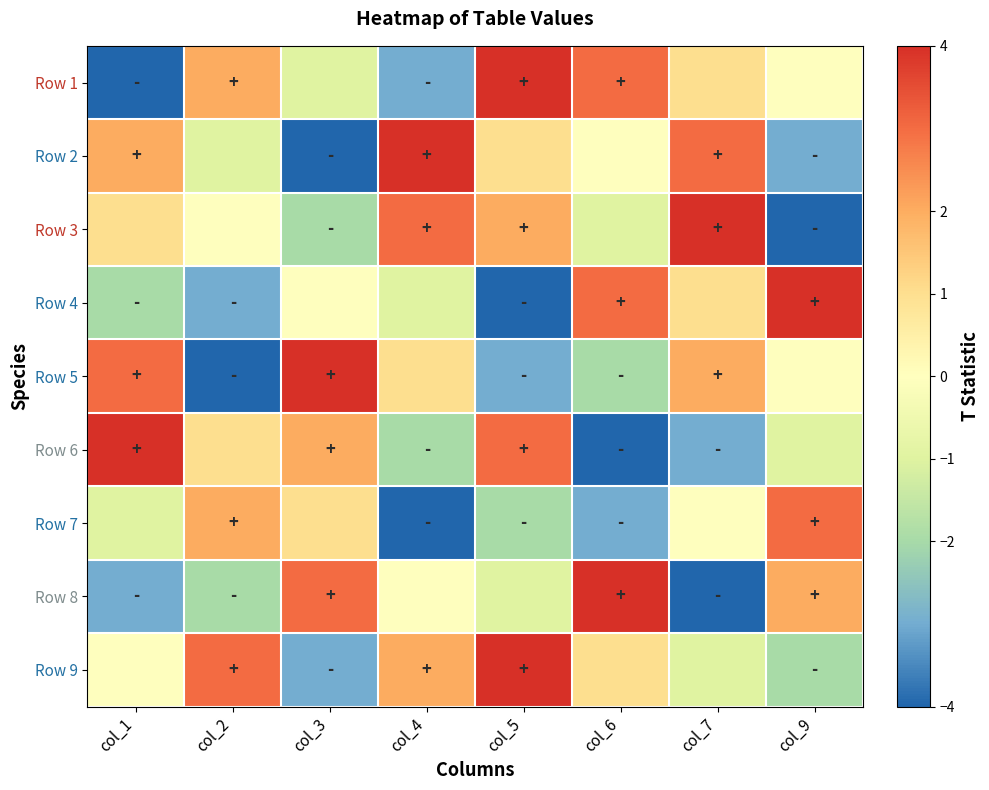

Rank the series by their maximum value, from highest to lowest.

Row 1, Row 2, Row 3, Row 4, Row 5, Row 6, Row 8, Row 9, Row 7